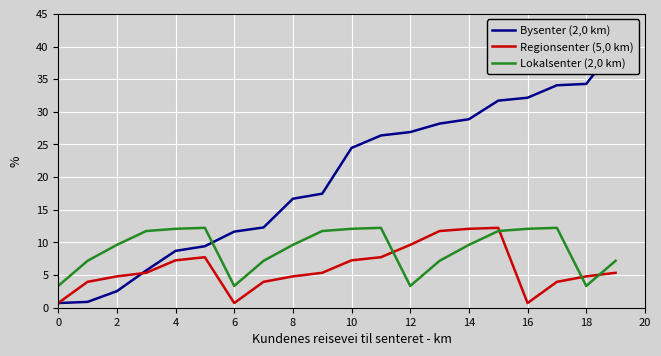

The Lokalsenter (2,0 km) series shows 5.9 at 12. True or false?

False